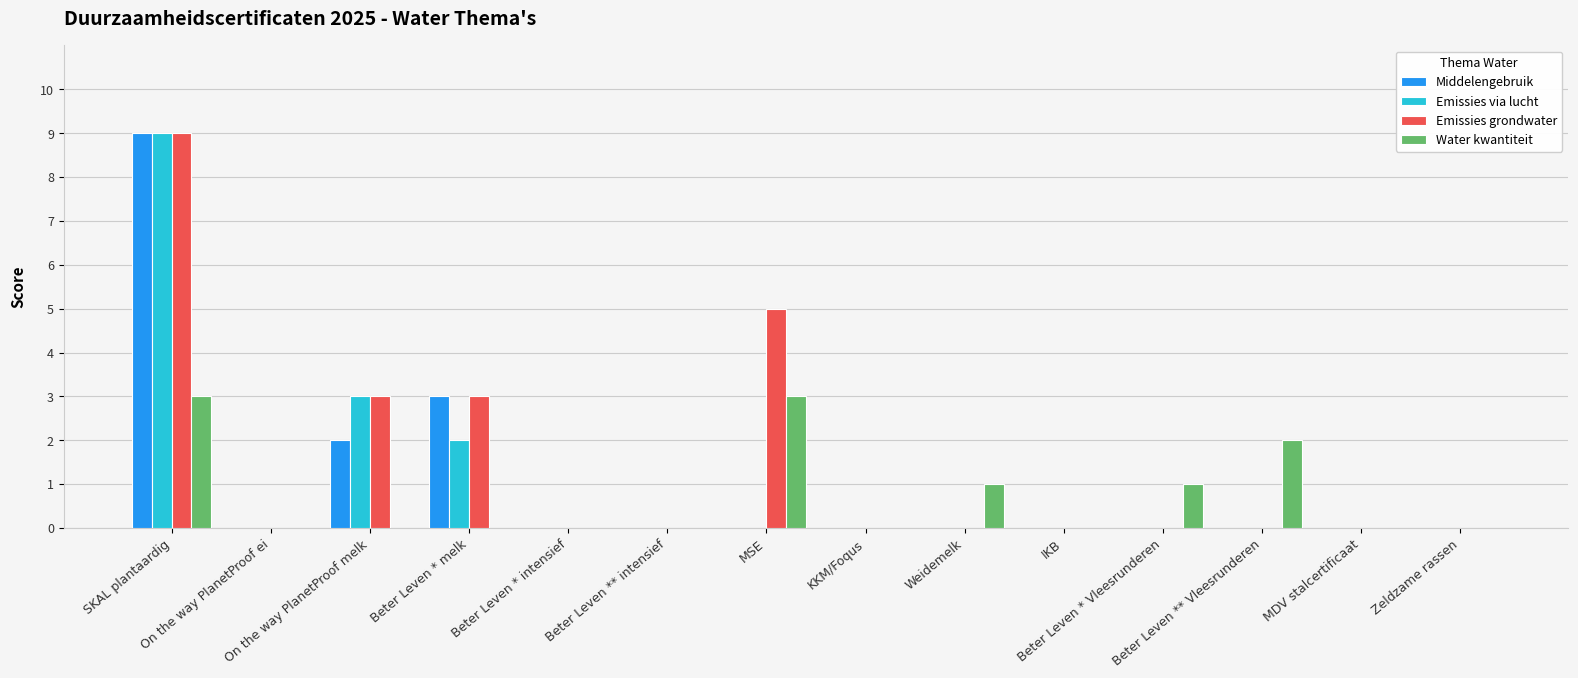

What is the sum of all Middelengebruik values?

14